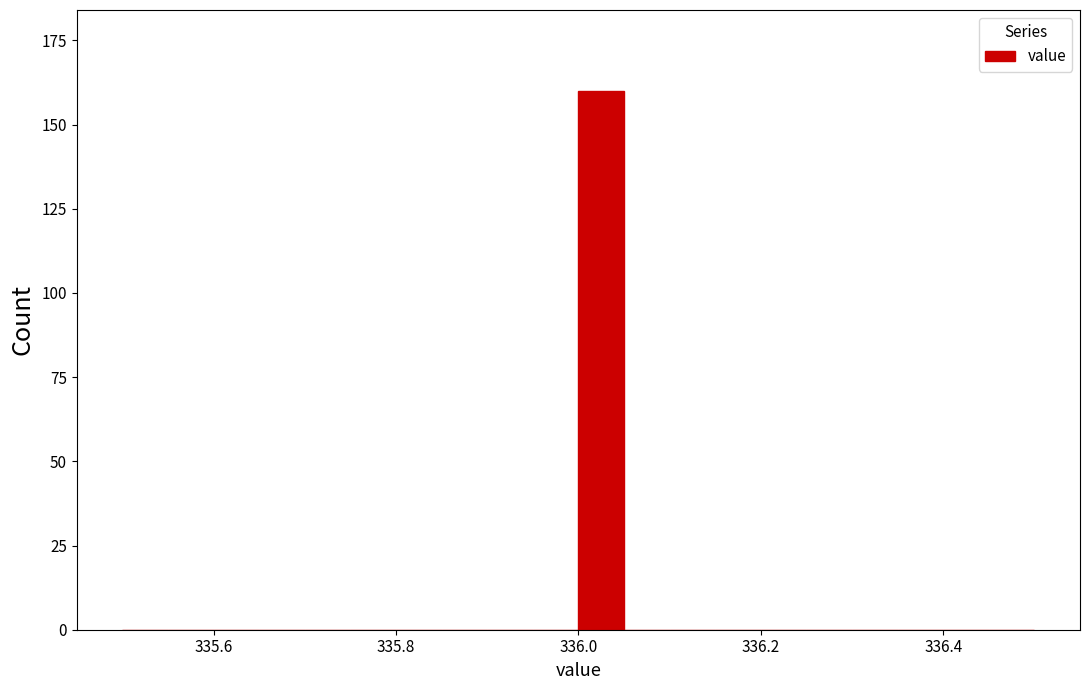

Read against the x-axis, roughly where is the centre of the tallest bar?

336.02